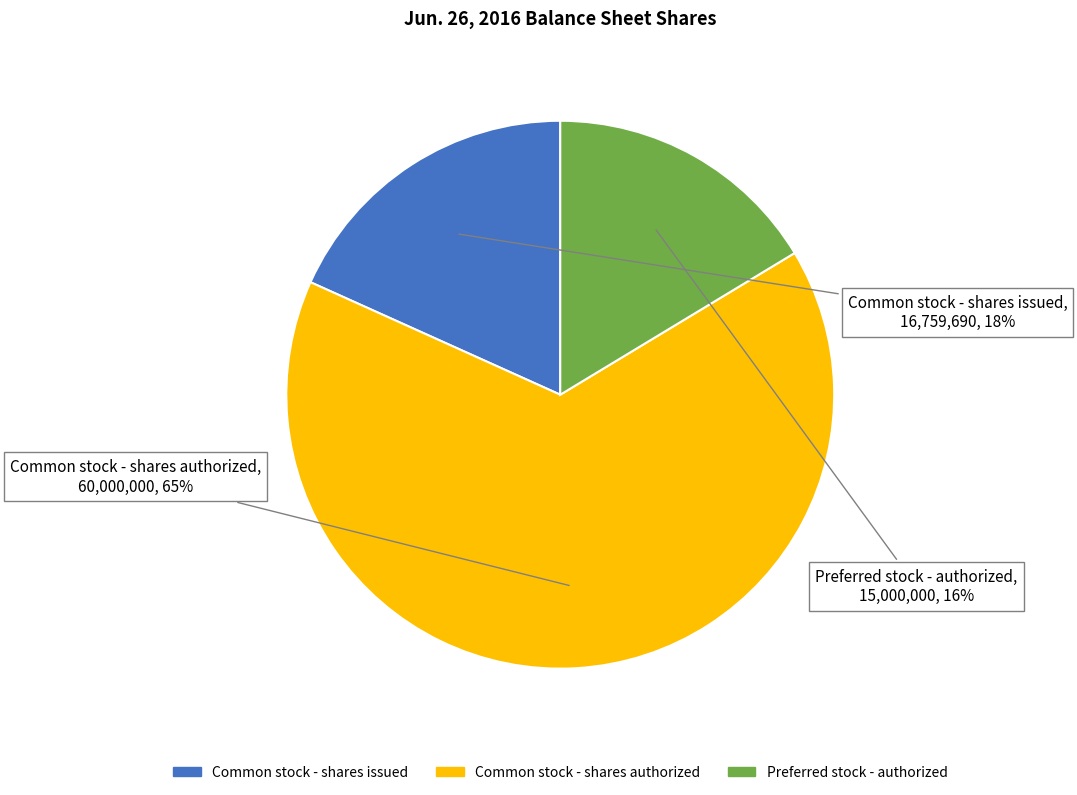

Is it true that Common stock - shares authorized is 65% of the pie?

True